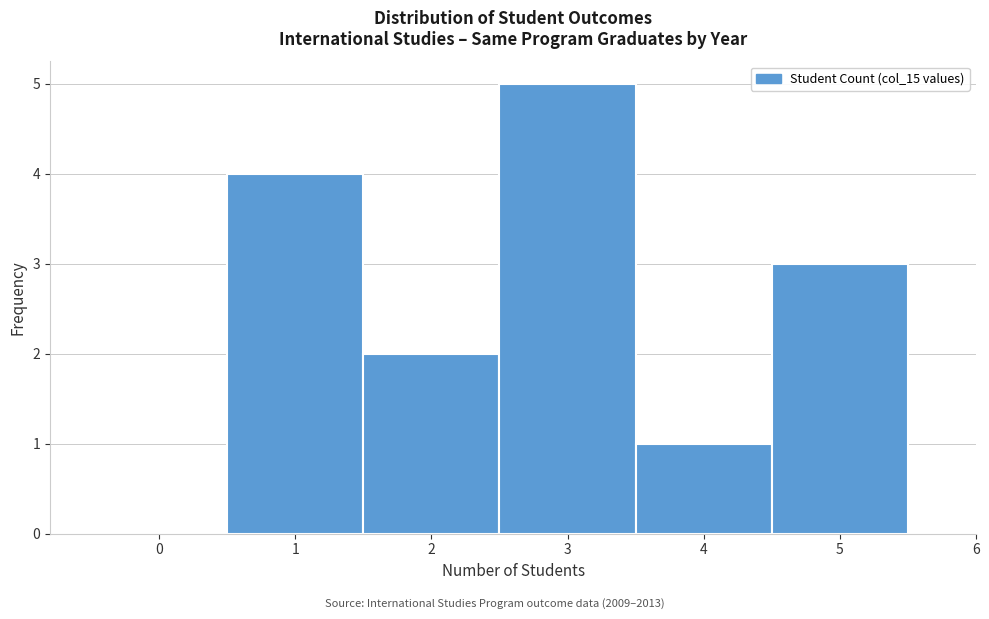

Reading left to right, list every bar in this chart as the range it spans on the x-axis followed by its height. The values are not printed on the chart, so give them approximately, as read against the axis.

-0.5 to 0.5: 0
0.5 to 1.5: 4
1.5 to 2.5: 2
2.5 to 3.5: 5
3.5 to 4.5: 1
4.5 to 5.5: 3